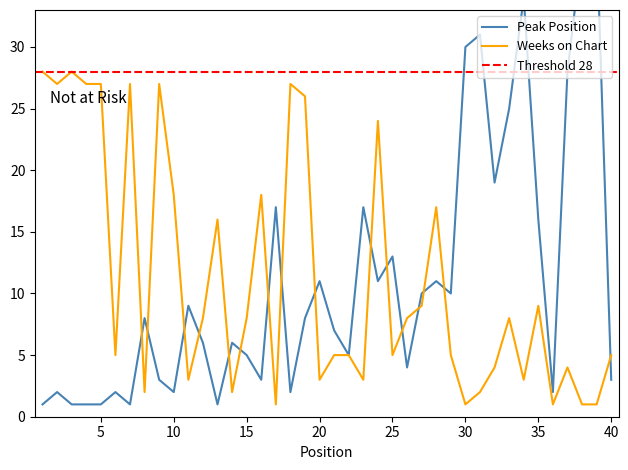

List the series in order of their peak value, lowest first.

Weeks on Chart, Peak Position